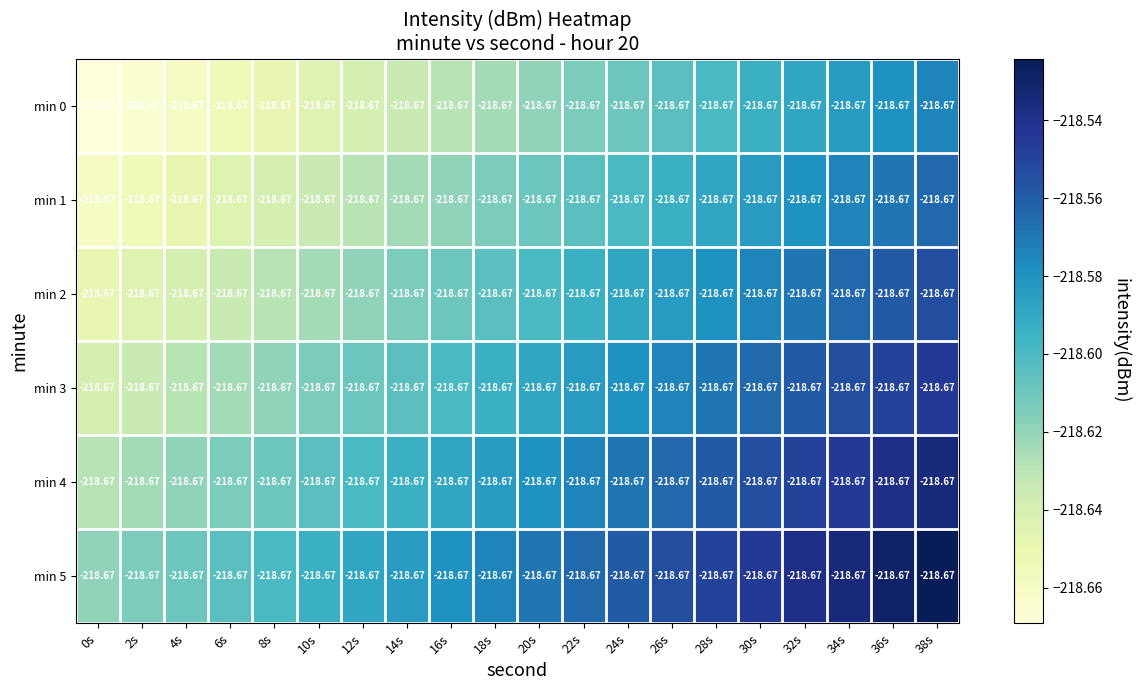

What is the smallest value displayed?

-218.7